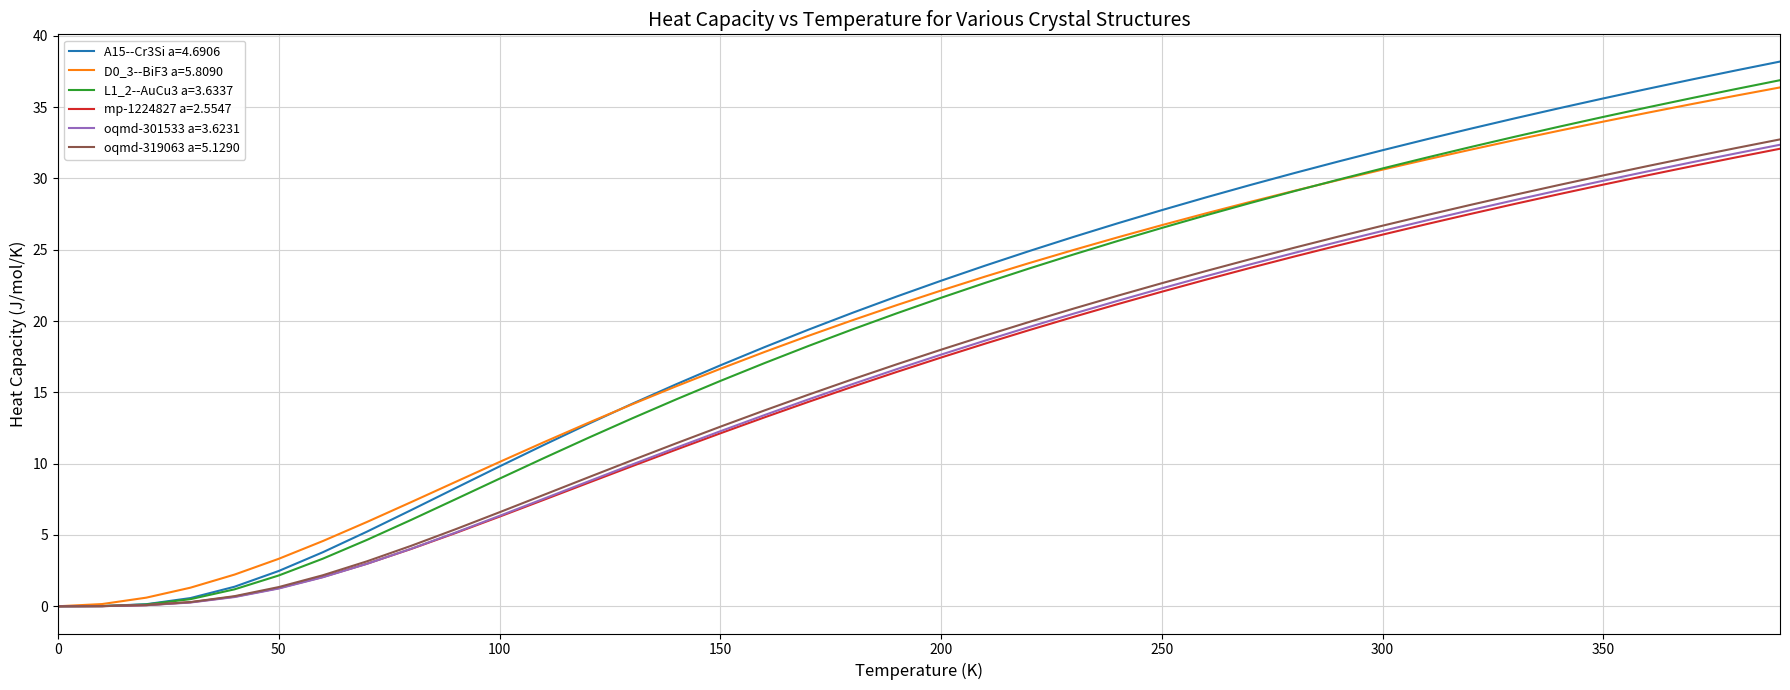

What is the maximum value for D0_3--BiF3 a=5.8090?

36.4